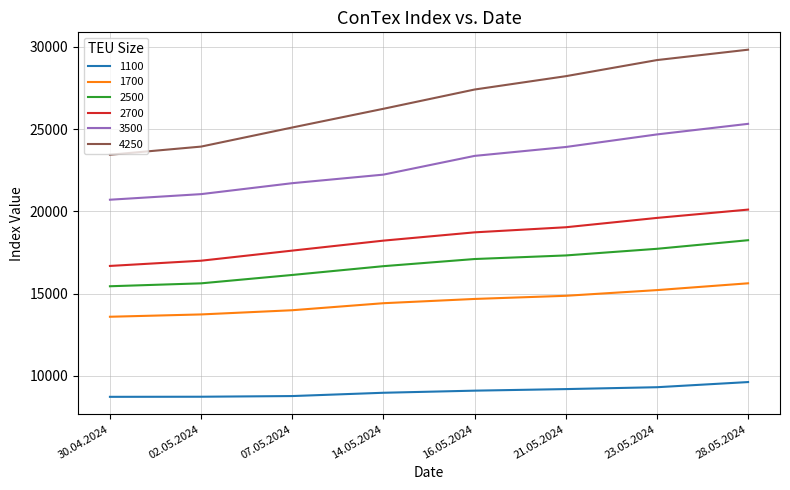

The 1700 series shows 23046 at 30.04.2024. True or false?

False